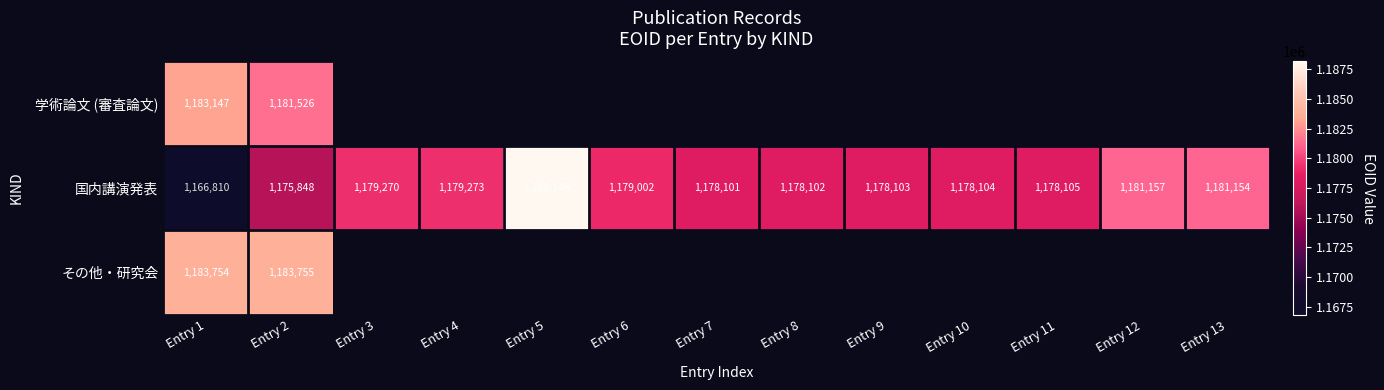

True or false: 国内講演発表 has a value of 1181157 at Entry 12.

True